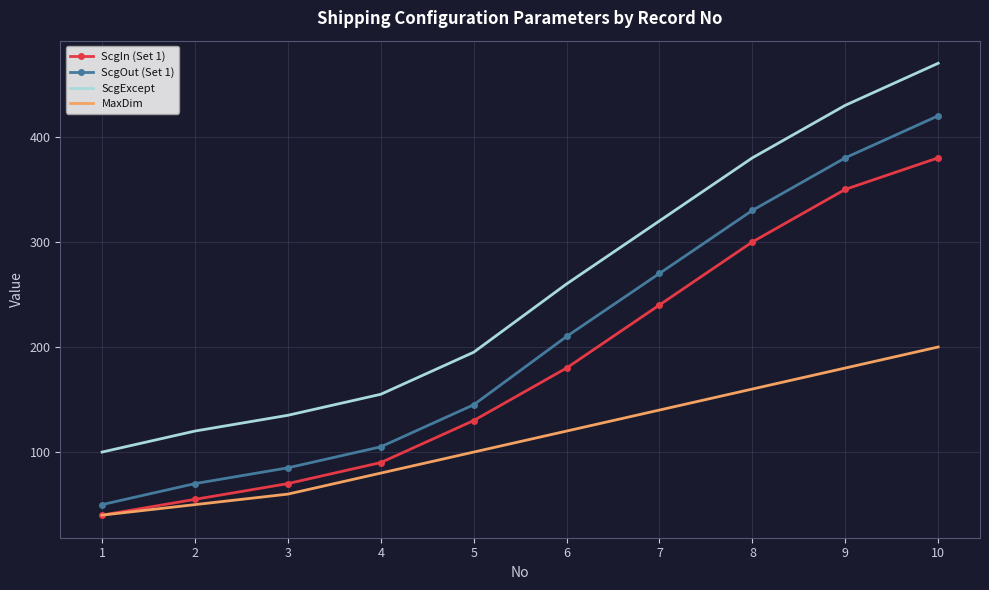

True or false: MaxDim and ScgExcept intersect in this chart.

False